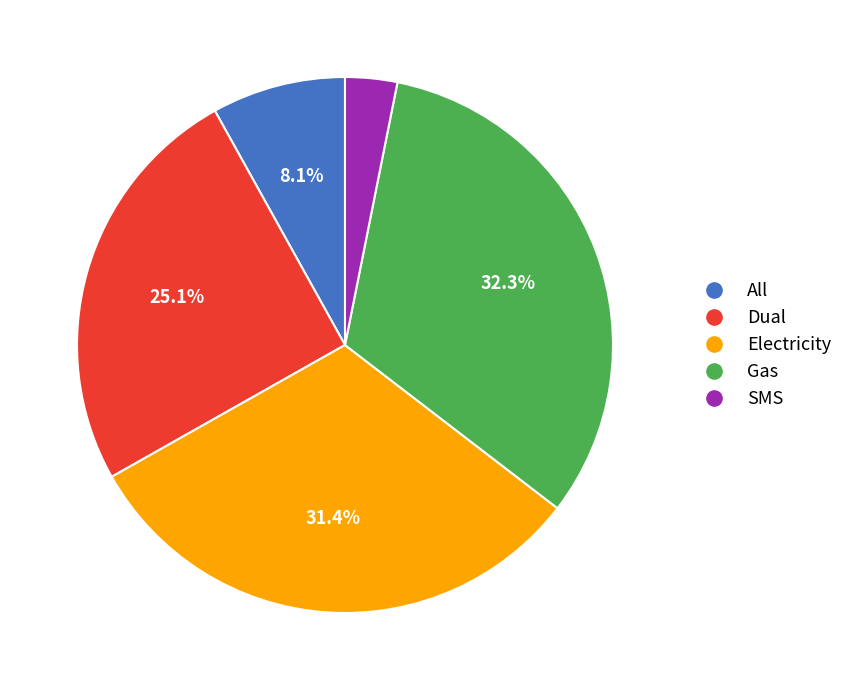

Rank the categories by value from highest to lowest.

Gas, Electricity, Dual, All, SMS